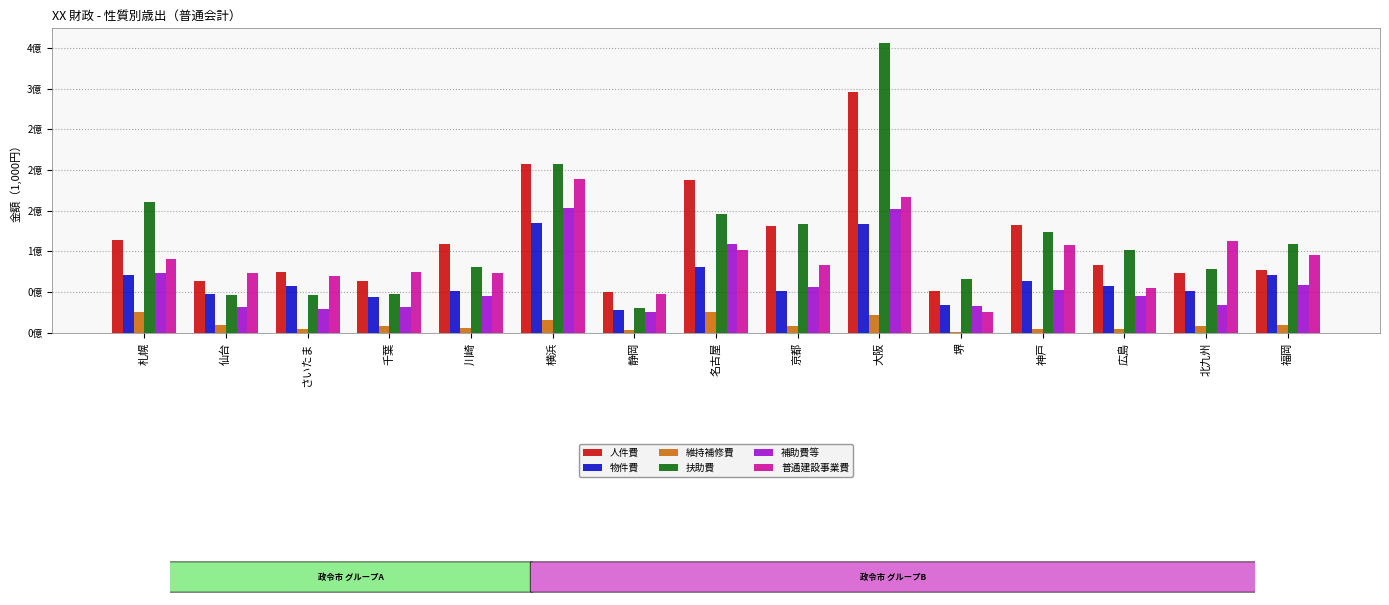

Where does the 補助費等 series first go above 45320480?

札幌